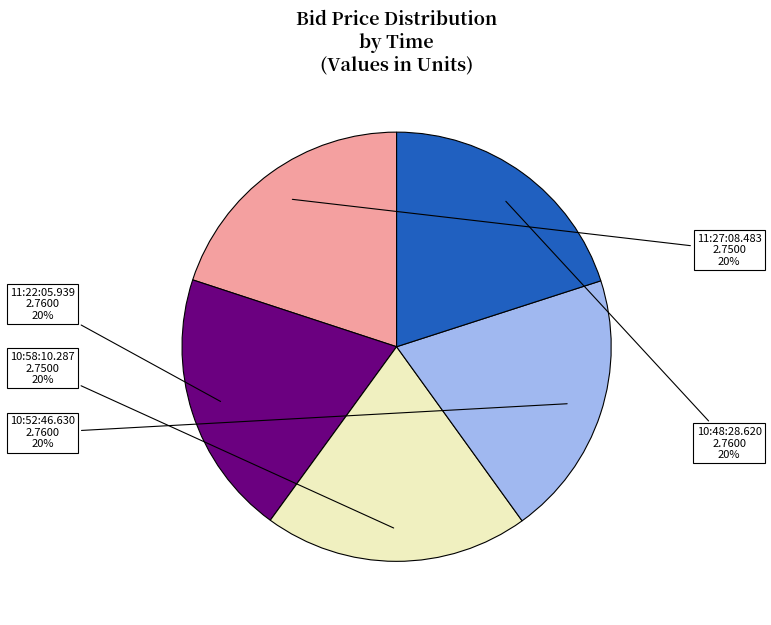

To the nearest percent, what is the average slice percentage?

20%